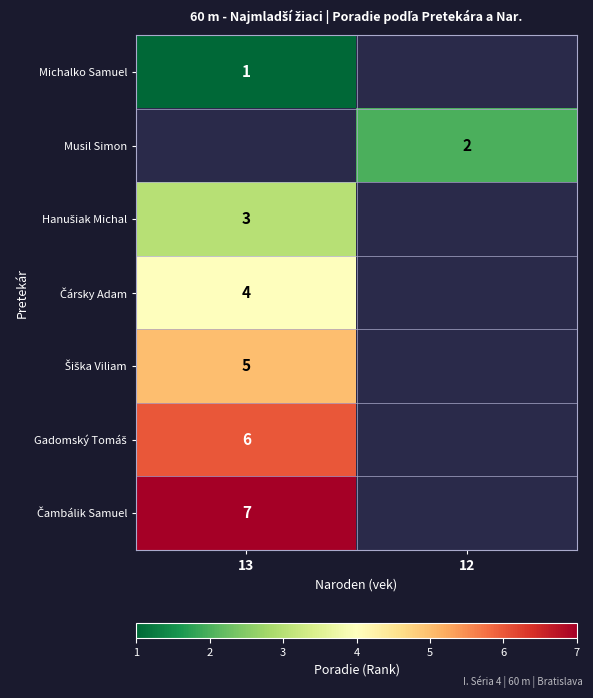

What is the maximum value shown in the chart?

7.0